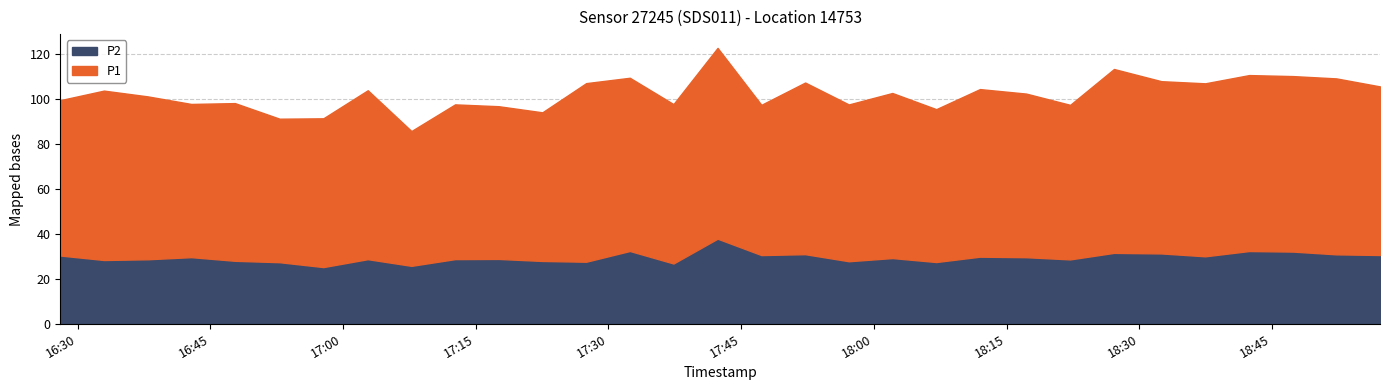

Where is the first local minimum for P2?

2022-12-18T16:32:59